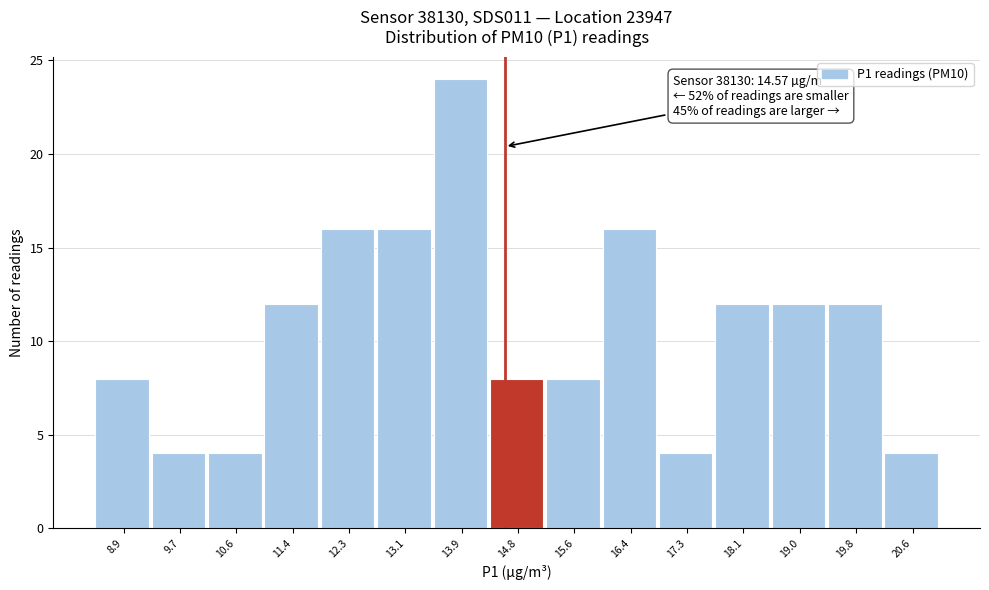

Which range on the x-axis has the tallest bar?

13.5 to 14.3